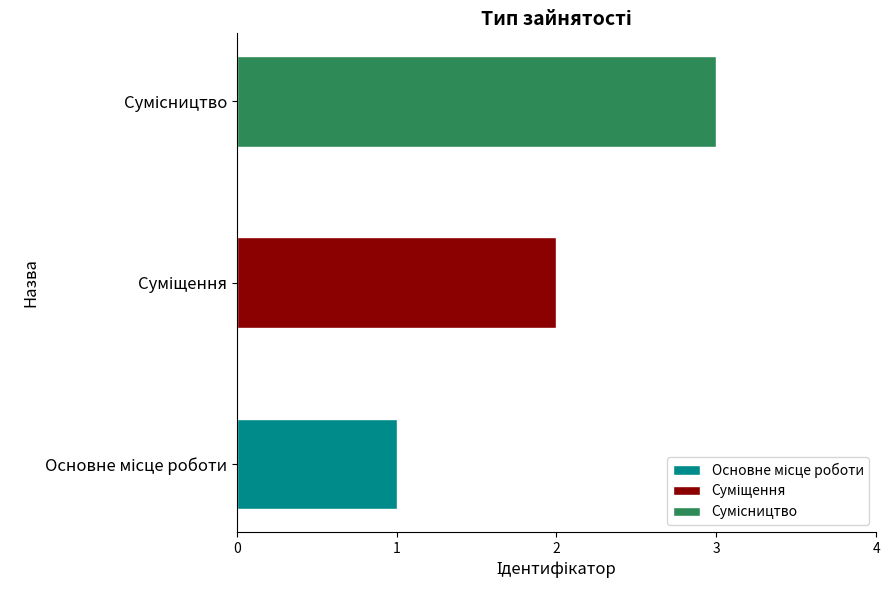

Is it true that the value at Сумісництво is 3?

True